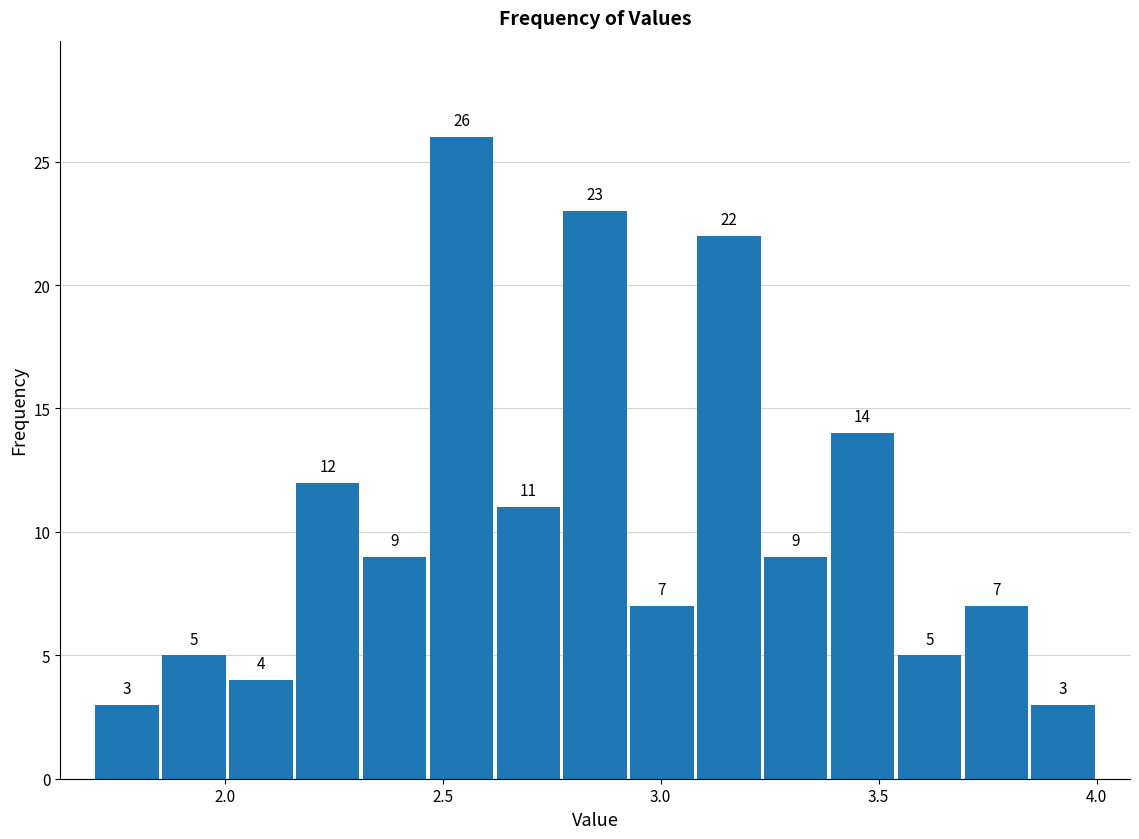

Read against the x-axis, roughly where is the centre of the tallest bar?

2.55